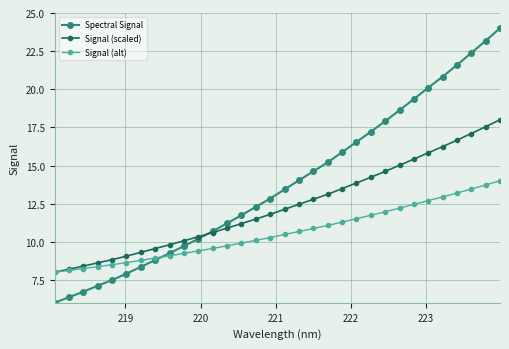

What is the sum of all Spectral Signal values?

441.6